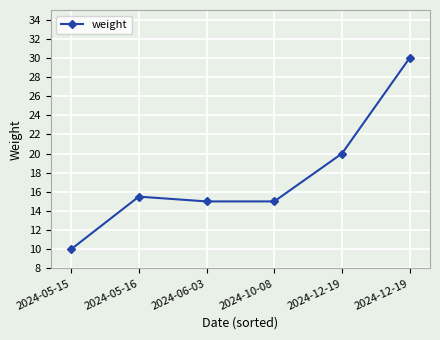

What is the smallest value displayed?

10.0